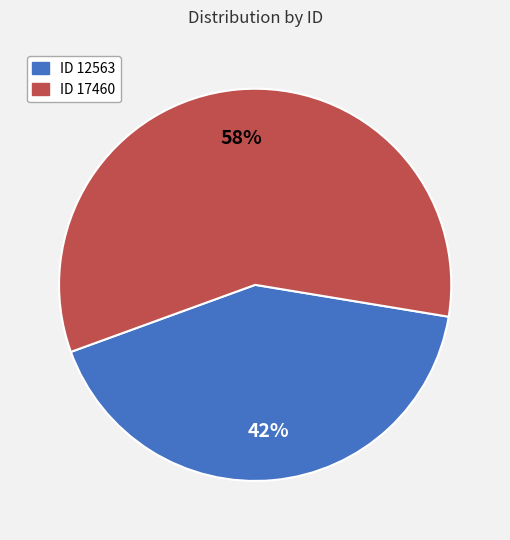

To the nearest percent, what is the average slice percentage?

50%